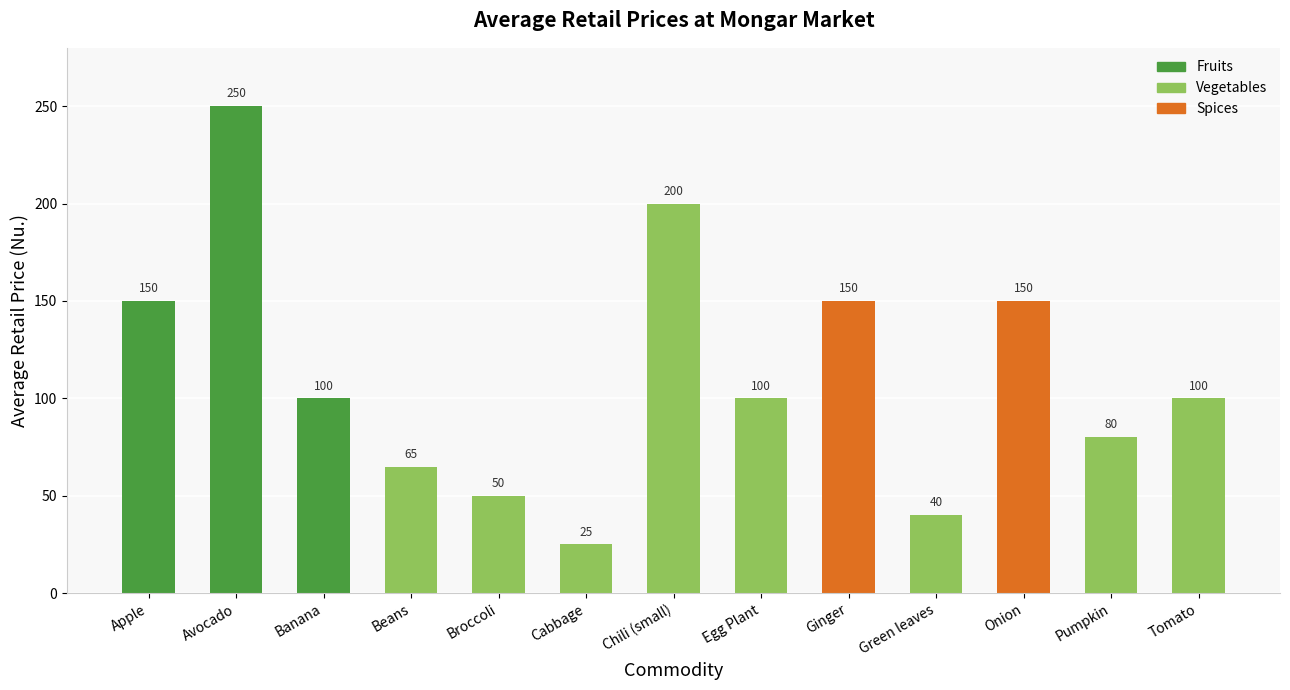

The value at Green leaves is 15. True or false?

False